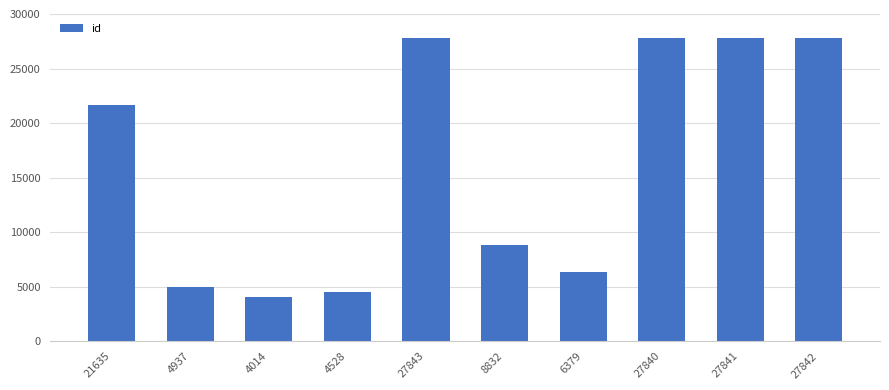

How many values are below 21635?

5